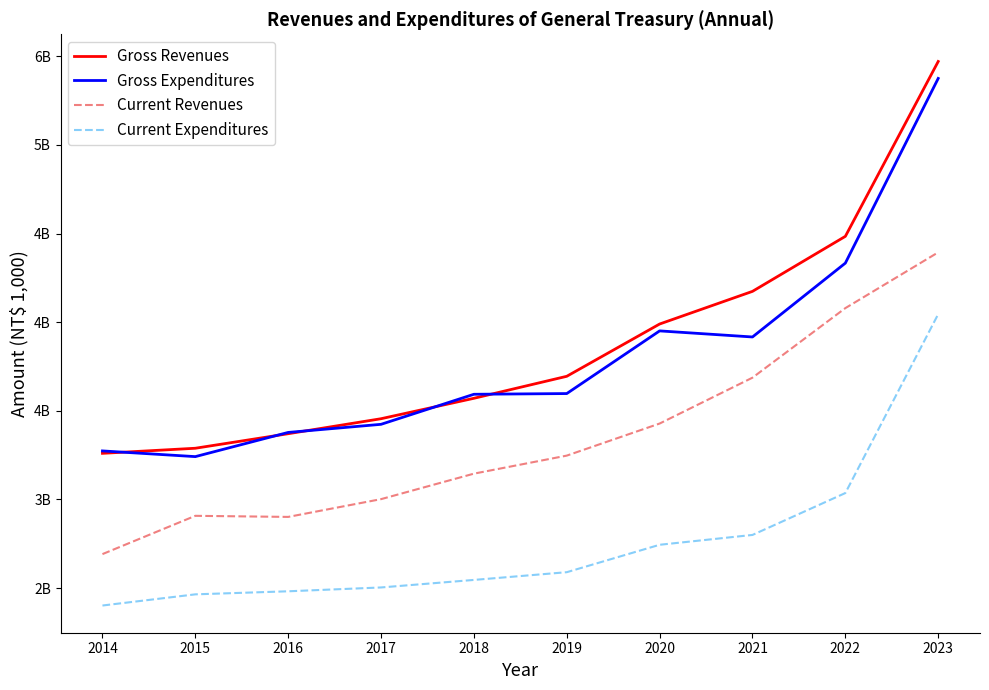

What is the greatest value displayed?

5470229111